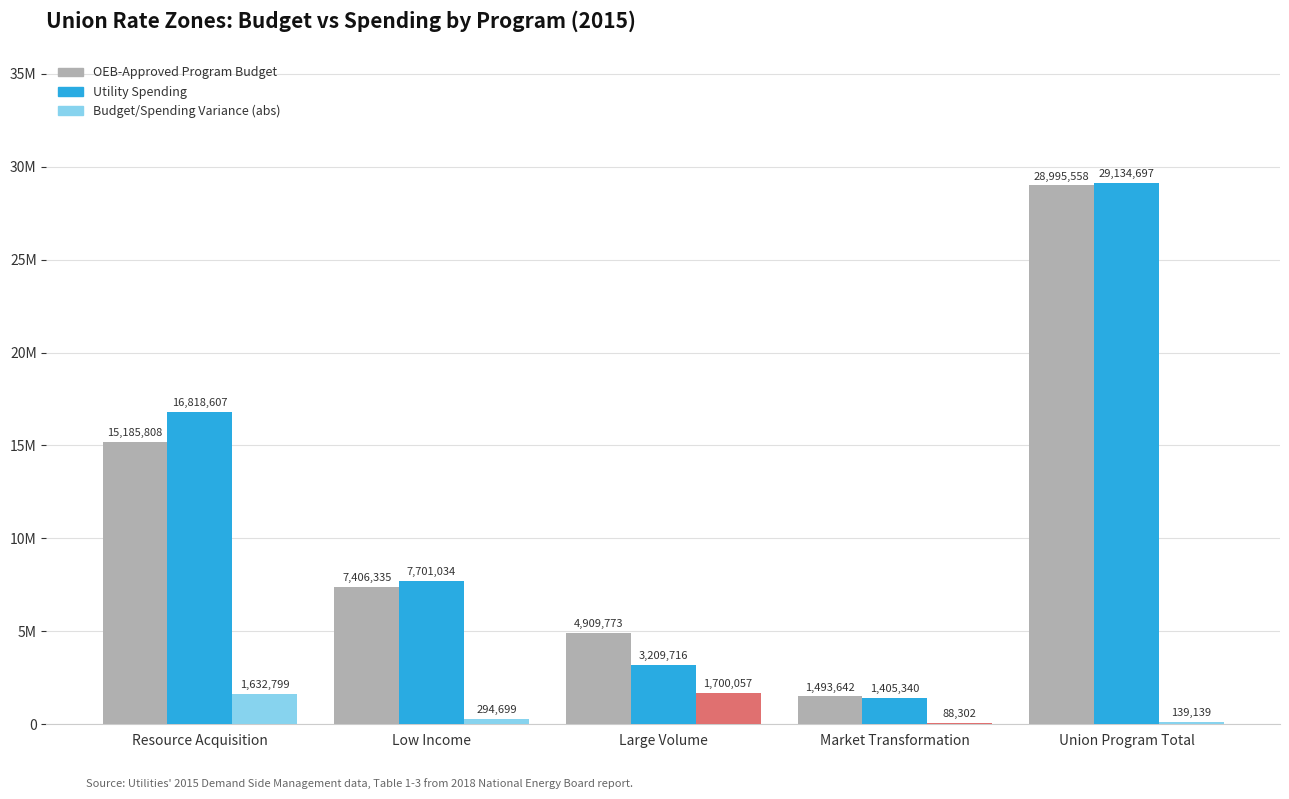

What are all the series names shown in the legend?

OEB-Approved Program Budget, Utility Spending, Budget/Spending Variance (abs)